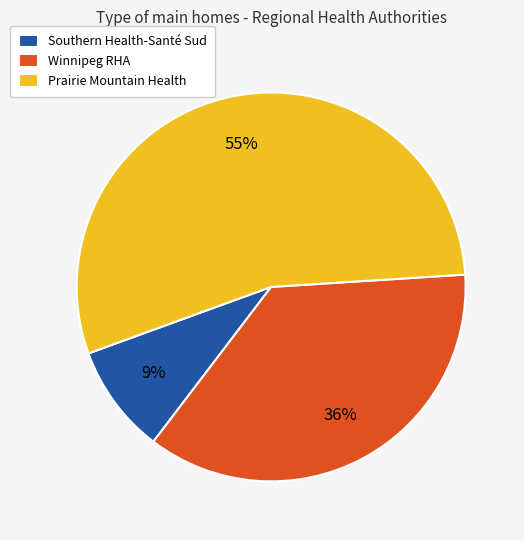

What is the largest slice in the pie chart?

Prairie Mountain Health